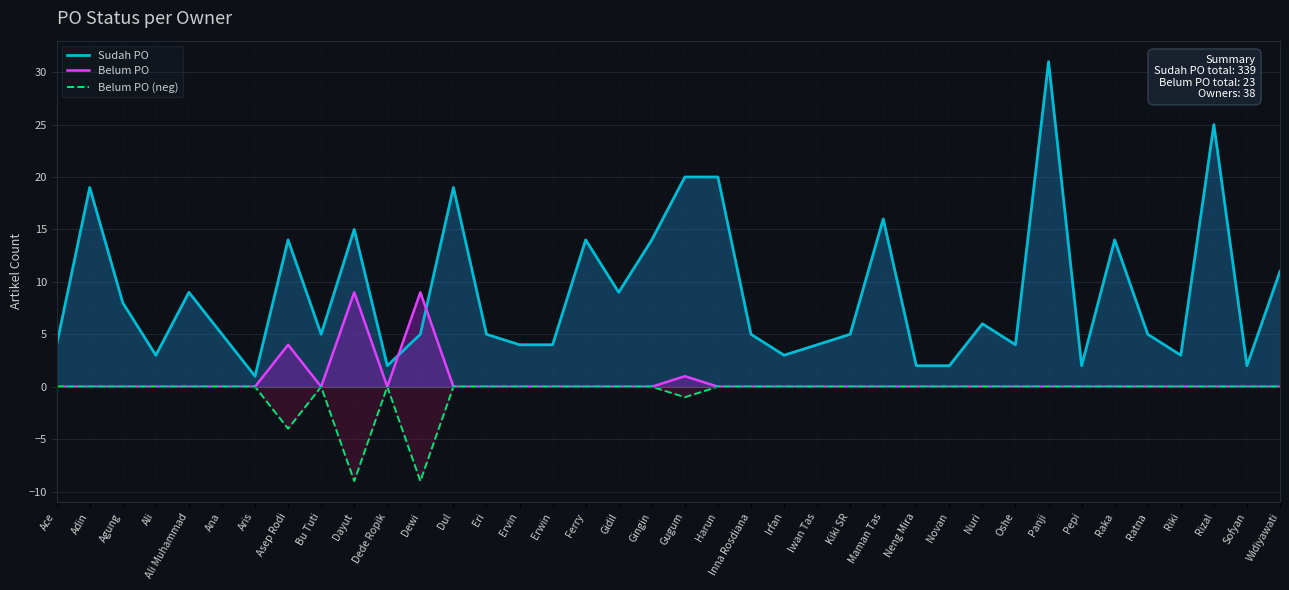

What is the difference between the second highest and second lowest values in the Belum PO (neg) series?

9